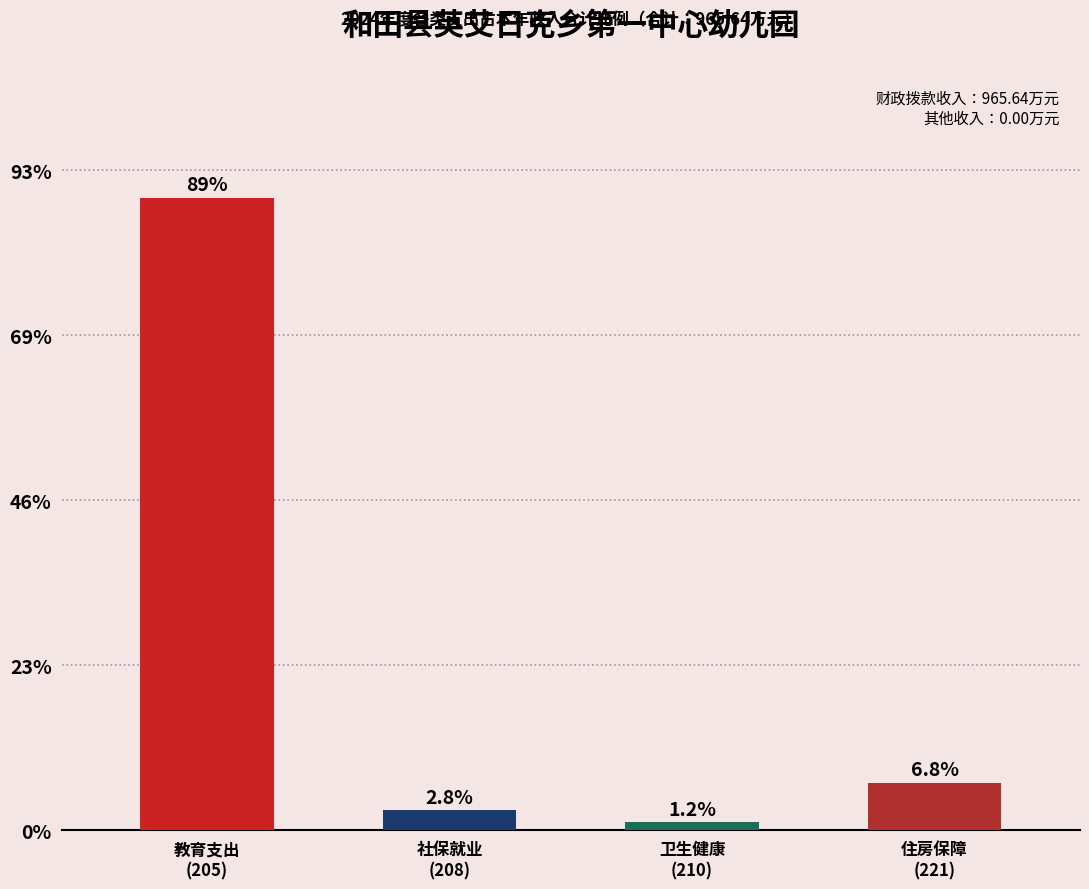

Does the chart contain any negative values?

No